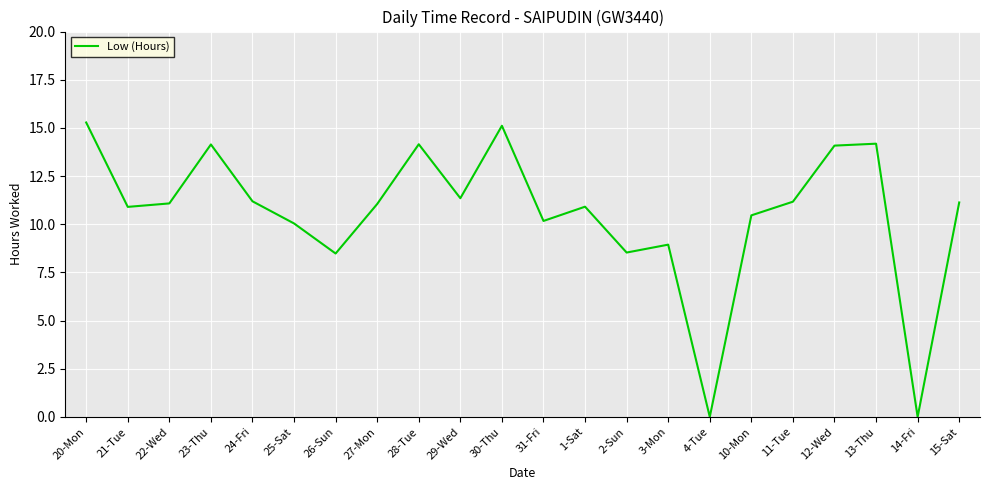

What is the maximum value shown in the chart?

15.3